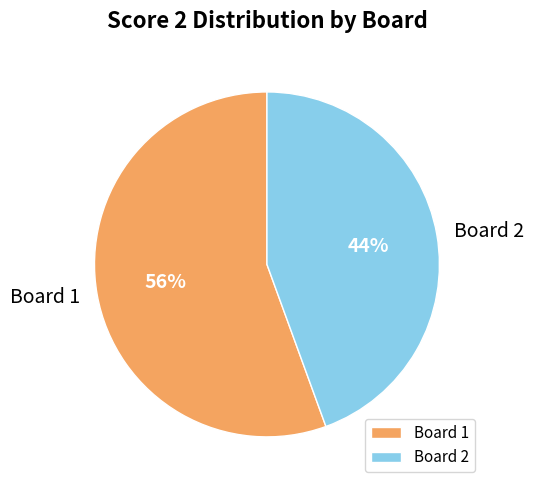

How many segments does this pie chart have?

2